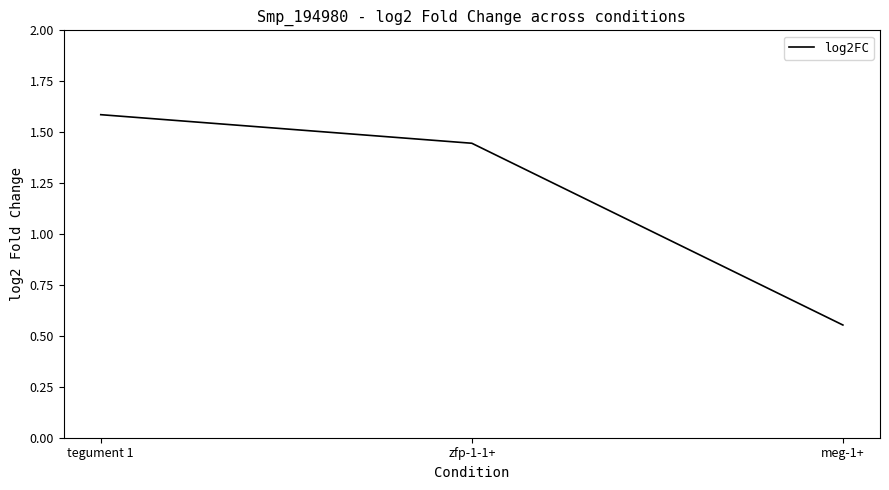

List the labels in order of value, largest first.

tegument 1, zfp-1-1+, meg-1+